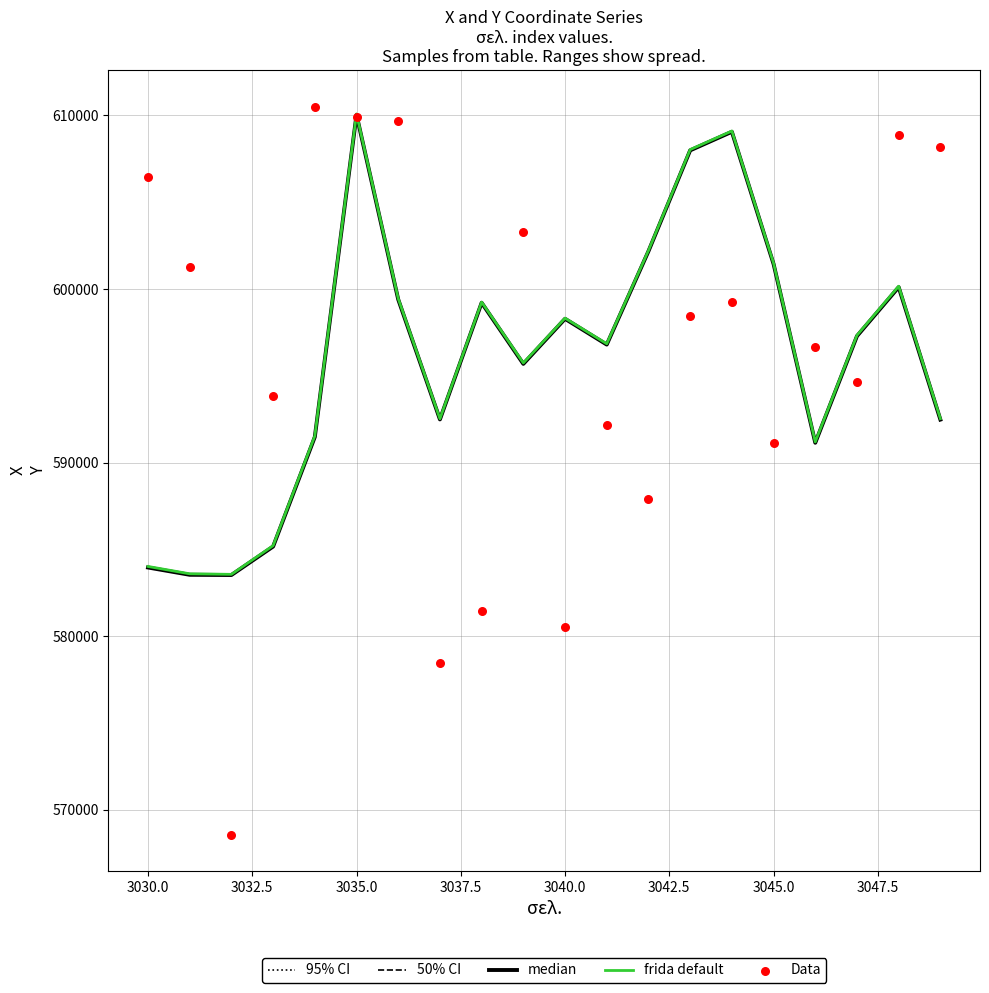

Which series has the widest spread of Y values?

Data